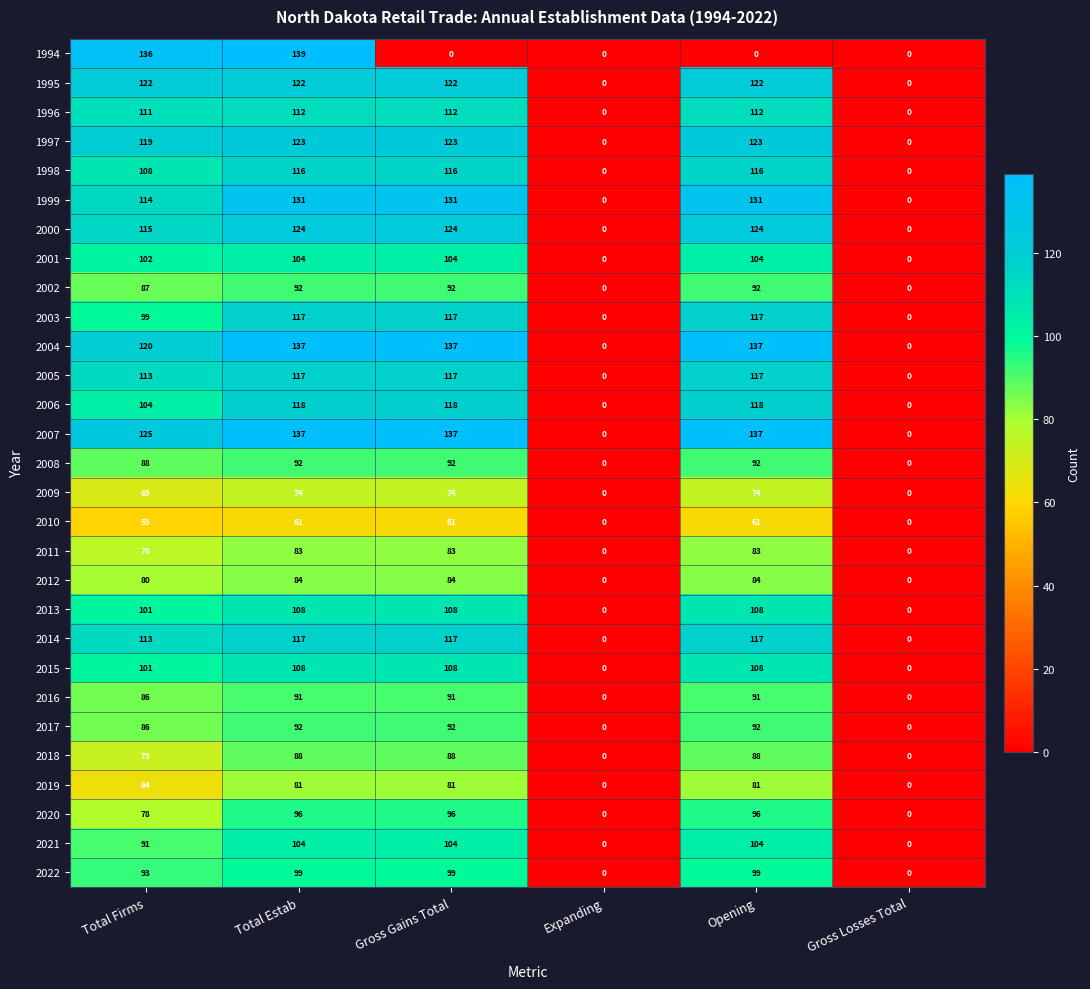

The value of 1997 at Total Estab is 200. True or false?

False